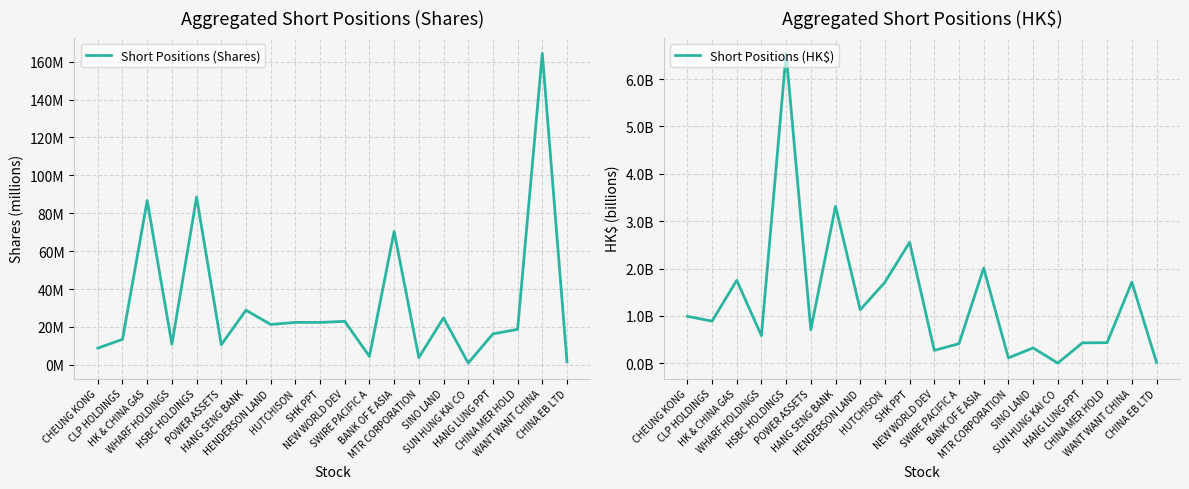

What is the maximum value shown in the chart?

164.4